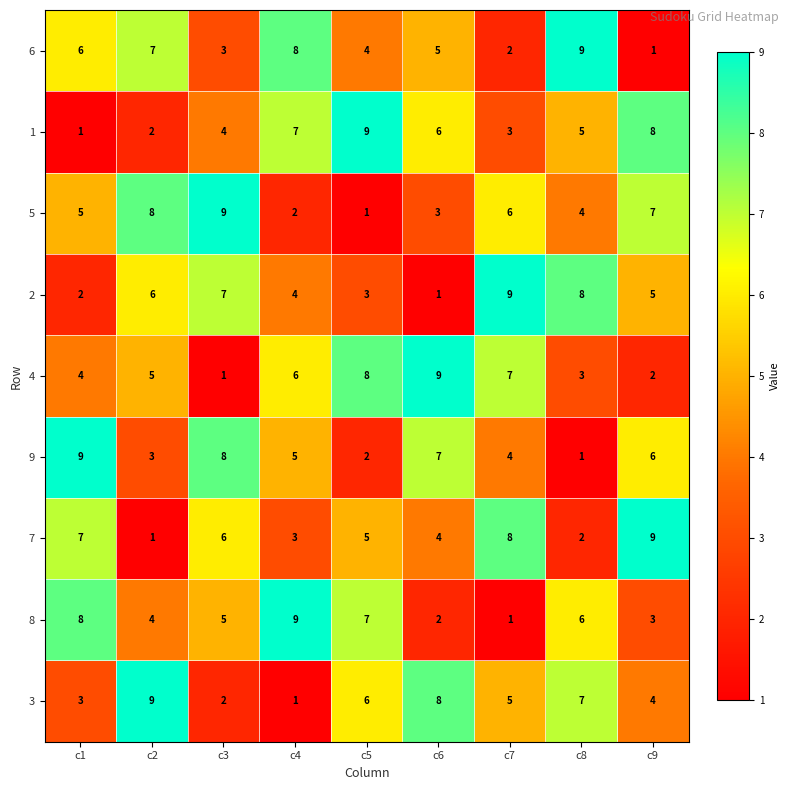

What is the difference between the second highest and minimum values in the 8 series?

7